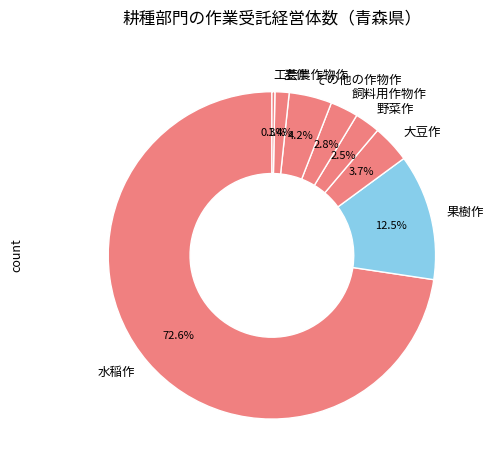

How many slices are in this pie chart?

8